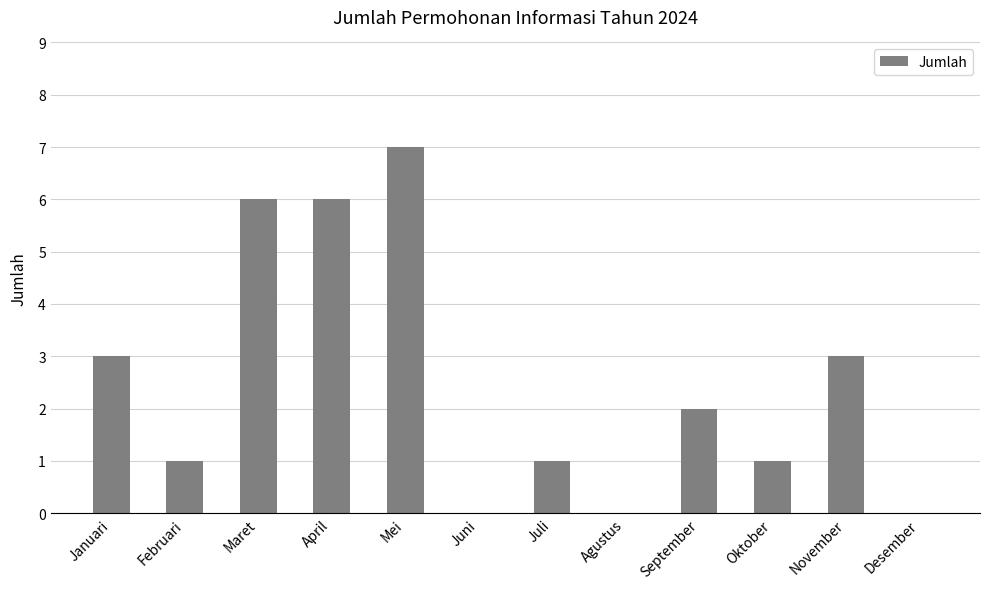

How many series are shown in this chart?

1